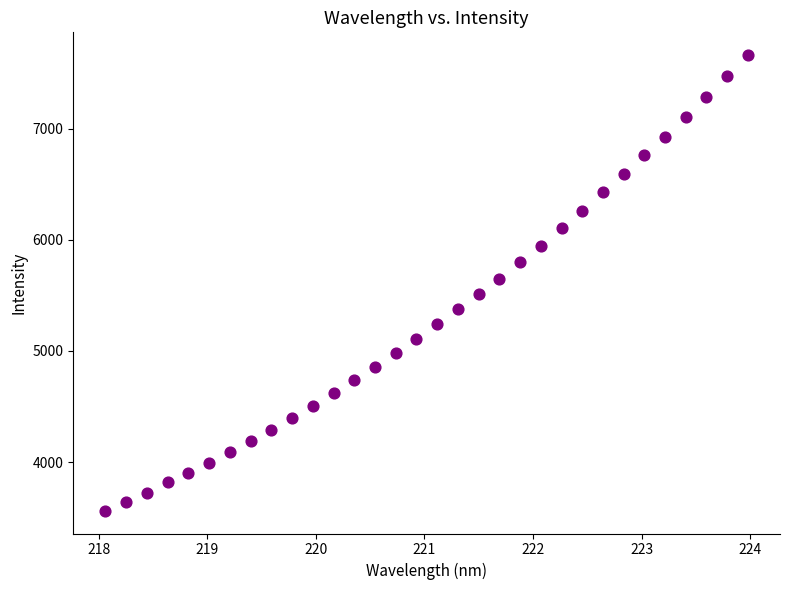

What is the range of X values (max minus min)?

5.9